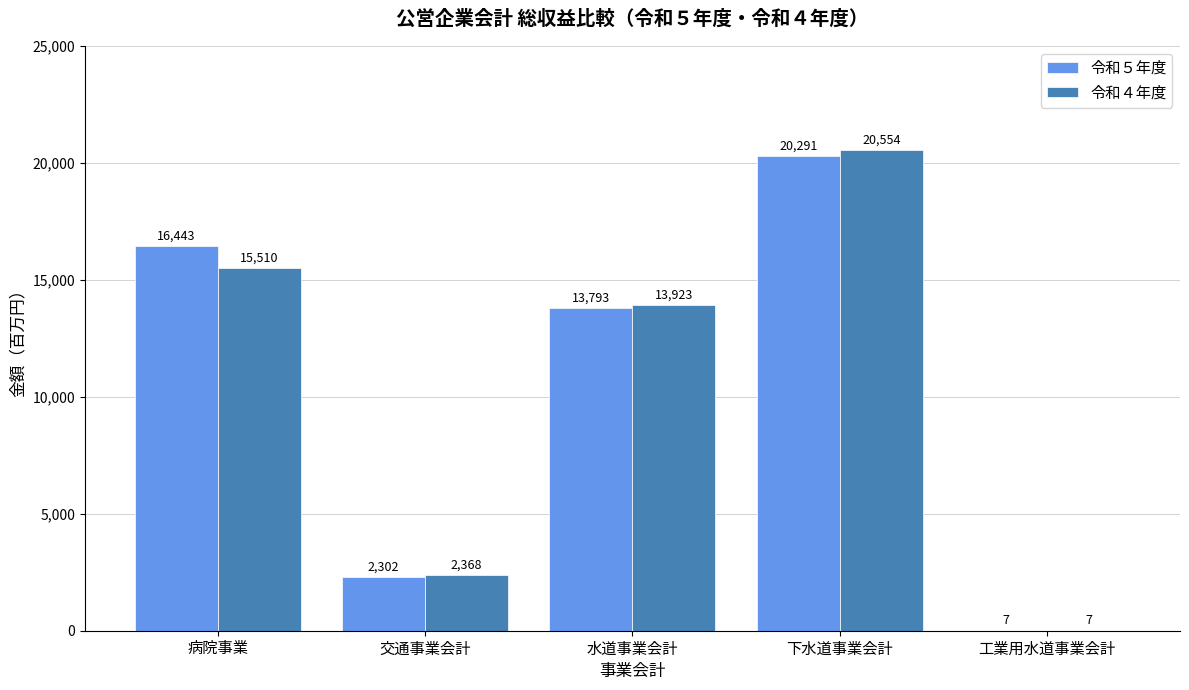

Between 交通事業会計 and 下水道事業会計, which series saw the biggest shift?

令和４年度